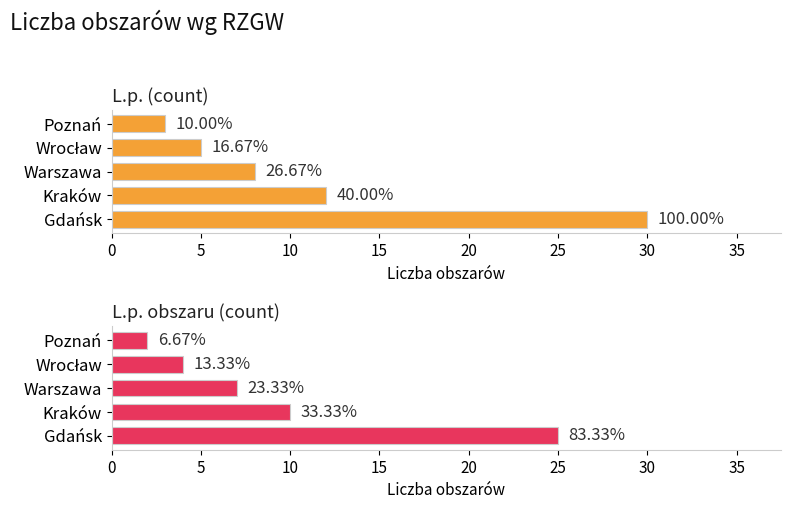

How many values in the L.p. obszaru (count) series are below 7?

2